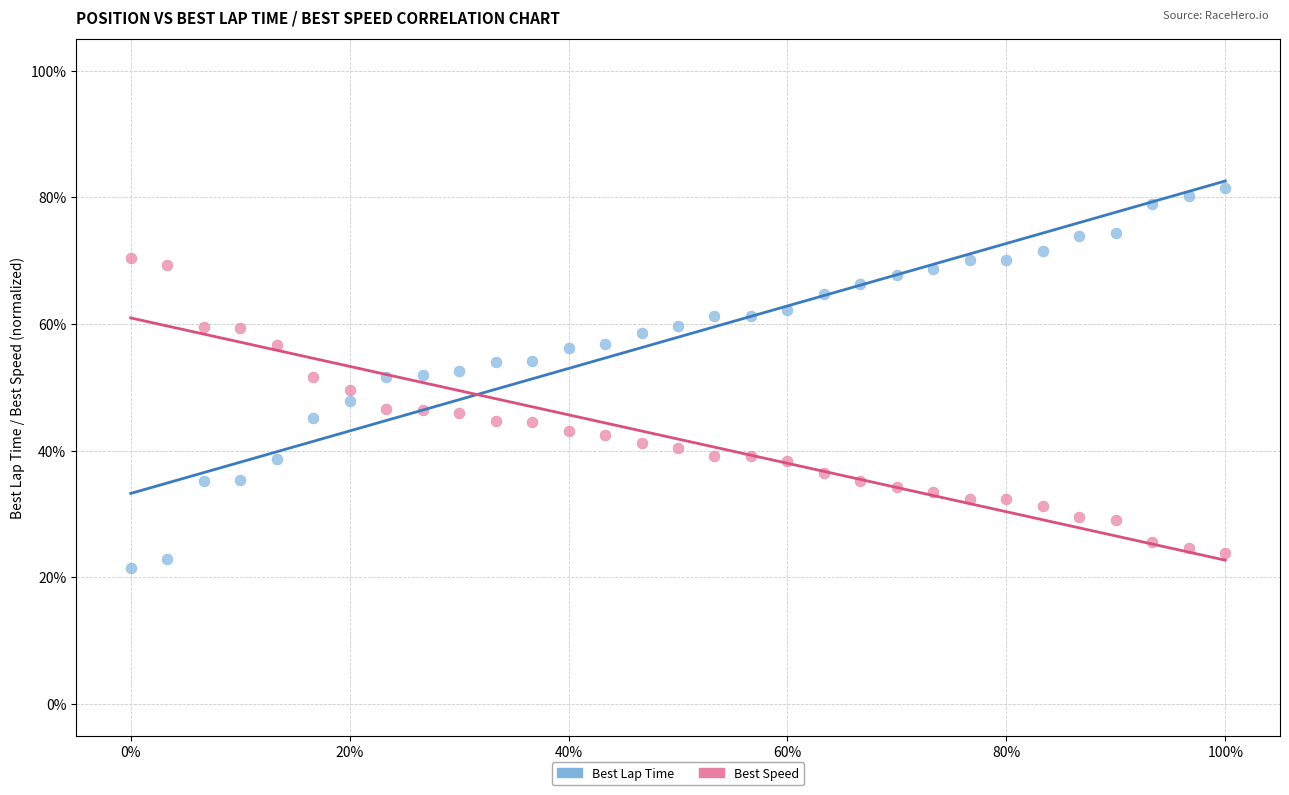

Across all data points, what is the range of Y values (max minus min)?

59.9